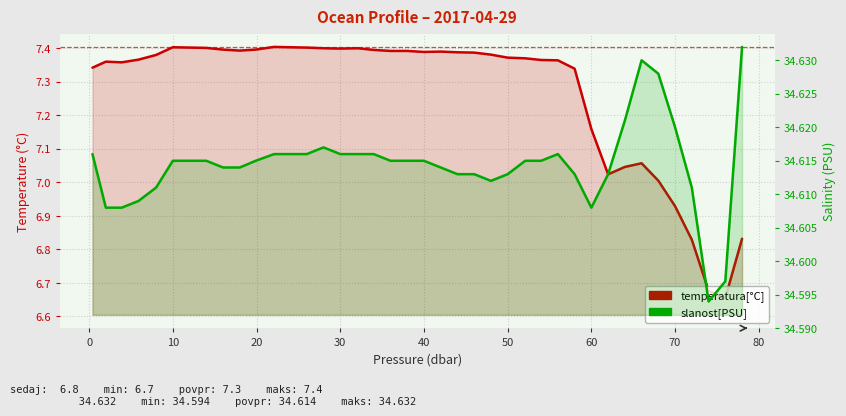

The slanost[PSU] series shows 34.6 at 70. True or false?

True